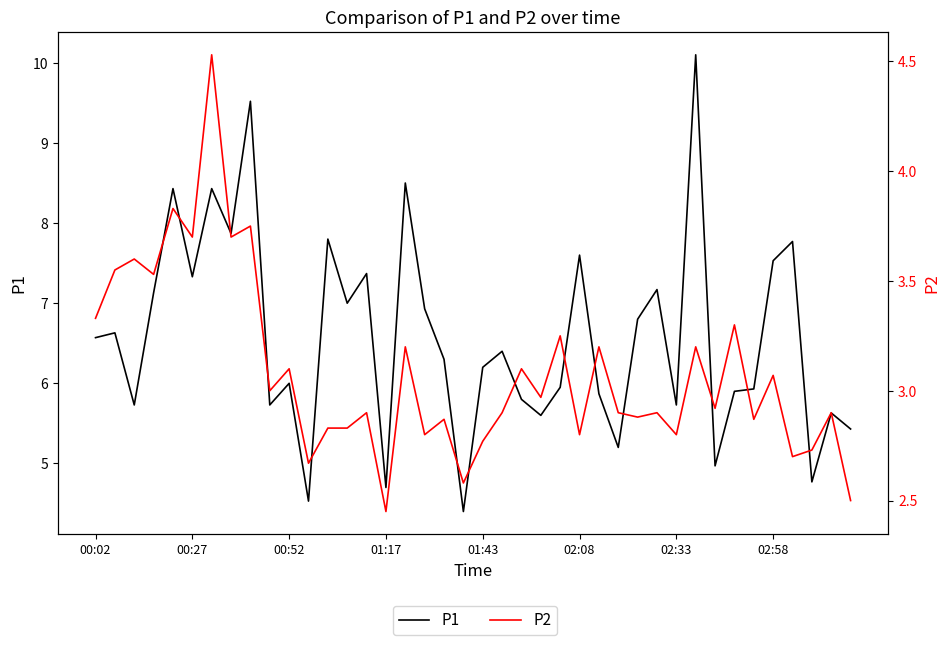

Reading left to right, list all the values displayed in this chart.

P1: 6.6	6.6	5.7	7.1	8.4	7.3	8.4	7.9	9.5	5.7	6.0	4.5	7.8	7.0	7.4	4.7	8.5	6.9	6.3	4.4	6.2	6.4	5.8	5.6	6.0	7.6	5.9	5.2	6.8	7.2	5.7	10.1	5.0	5.9	5.9	7.5	7.8	4.8	5.6	5.4
P2: 3.3	3.5	3.6	3.5	3.8	3.7	4.5	3.7	3.8	3.0	3.1	2.7	2.8	2.8	2.9	2.5	3.2	2.8	2.9	2.6	2.8	2.9	3.1	3.0	3.2	2.8	3.2	2.9	2.9	2.9	2.8	3.2	2.9	3.3	2.9	3.1	2.7	2.7	2.9	2.5